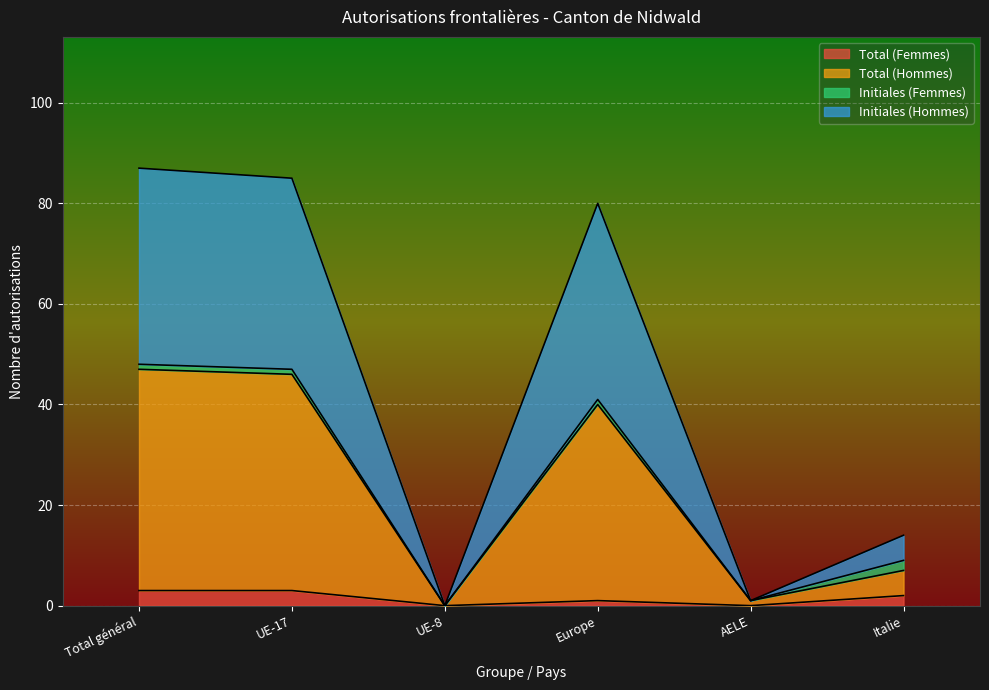

Is it true that Total (Femmes) equals 3 at Total général?

True